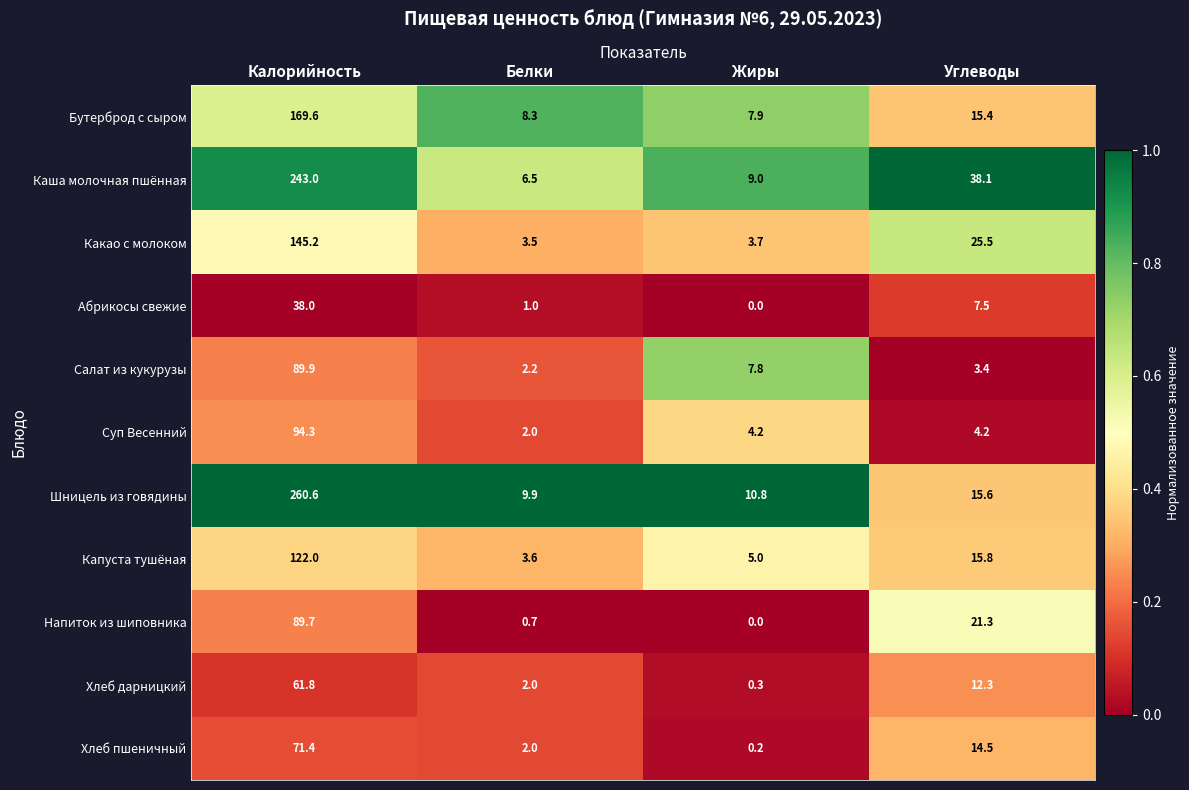

What is the maximum value for Абрикосы свежие?

38.0